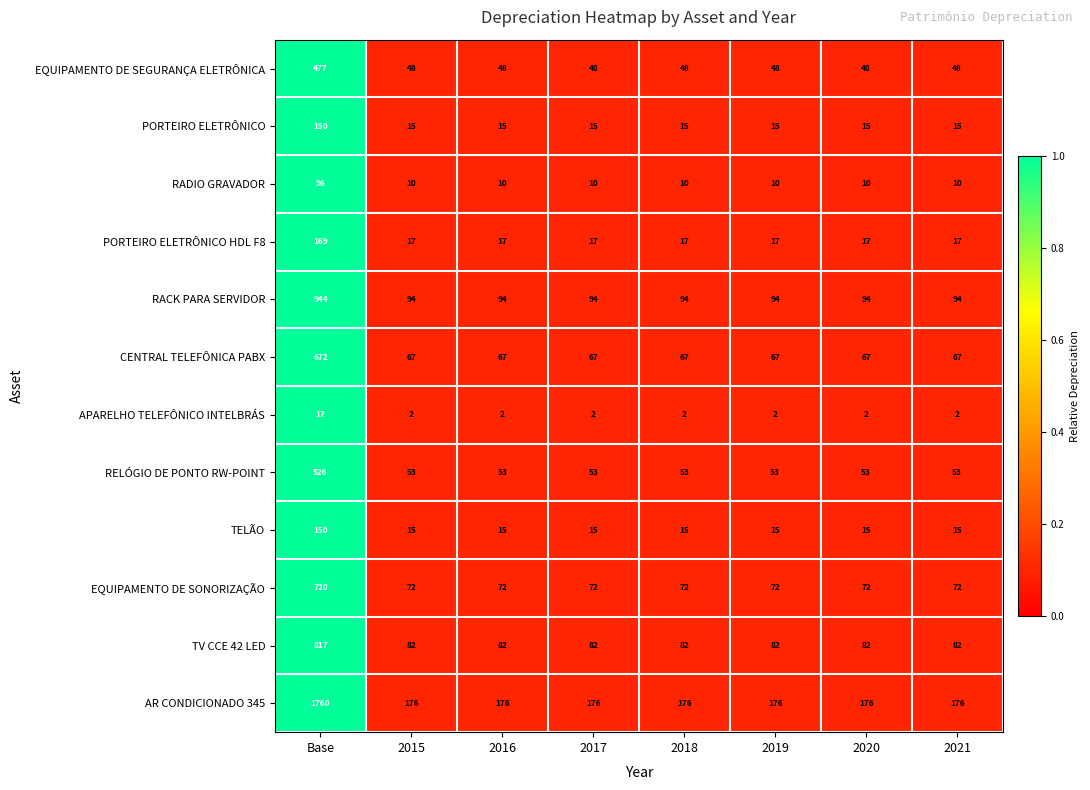

Which series has the widest spread of values?

AR CONDICIONADO 345